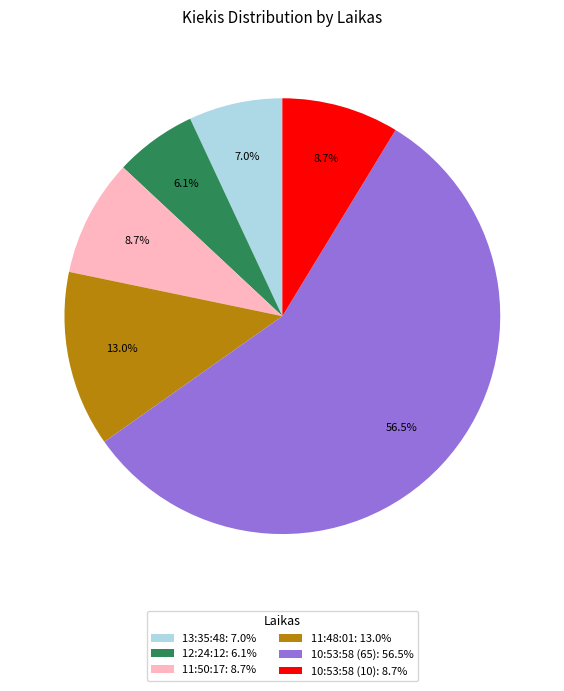

What is the largest slice in the pie chart?

10:53:58 (65)